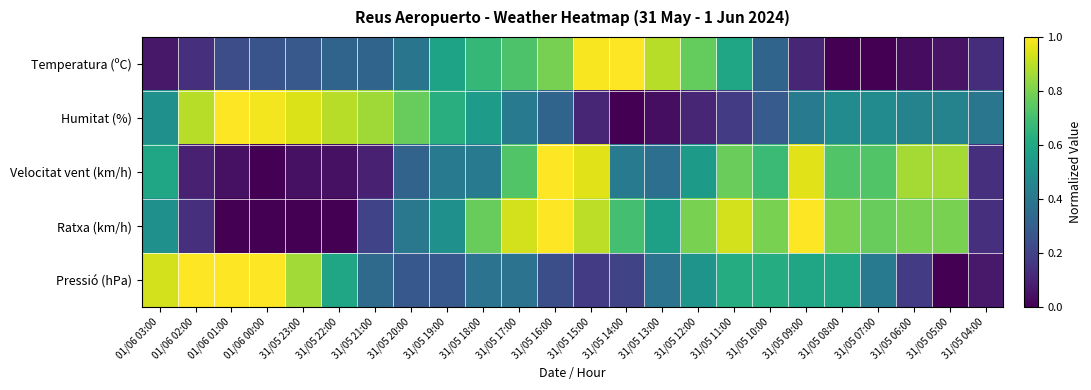

At which category does the chart reach its minimum across all series?

31/05 08:00